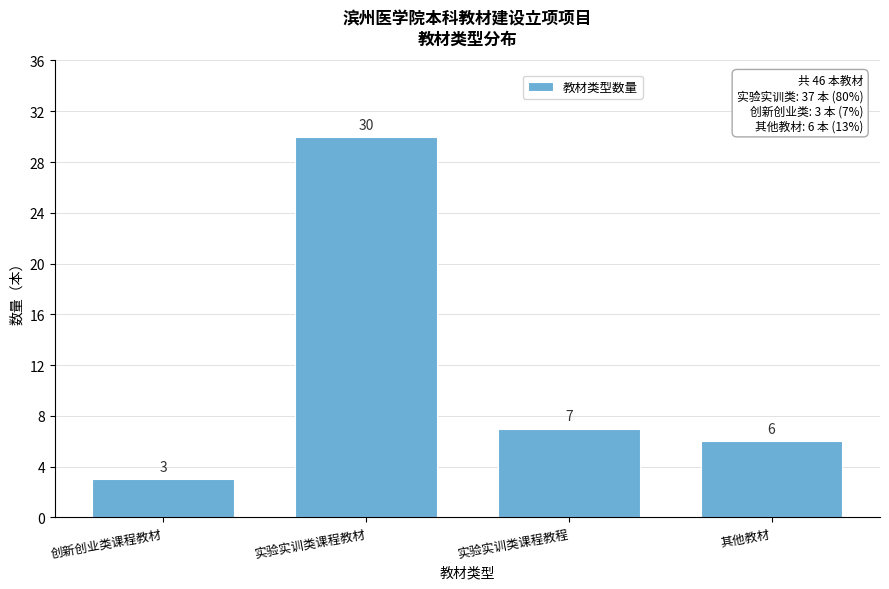

Reading left to right, extract all data points from this chart.

创新创业类课程教材=3	实验实训类课程教材=30	实验实训类课程教程=7	其他教材=6